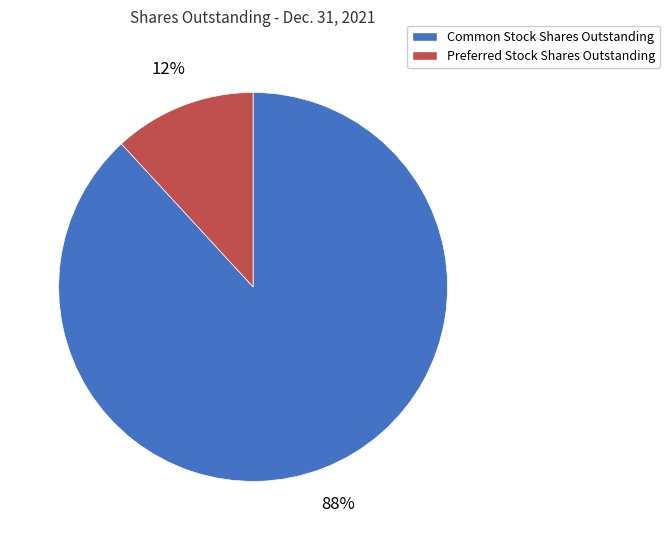

Count the number of slices in the pie.

2